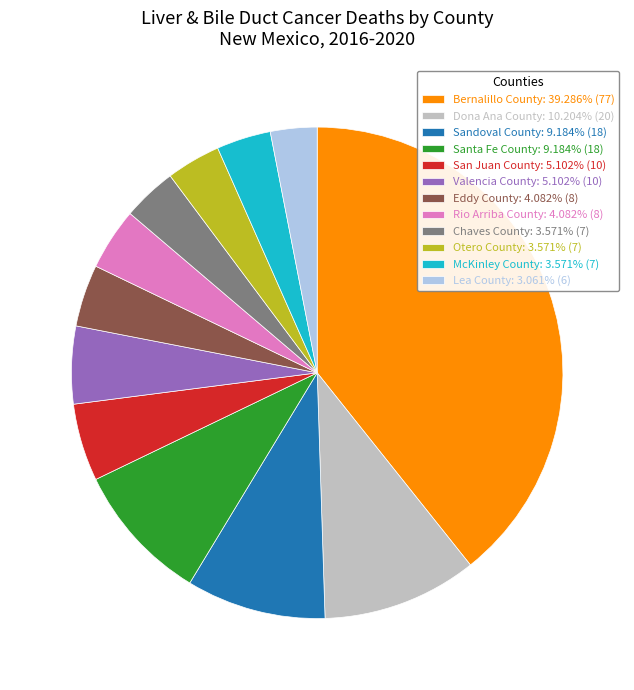

What is the ratio of the value at Sandoval County: 9.184% (18) to the value at Lea County: 3.061% (6)?

3.0